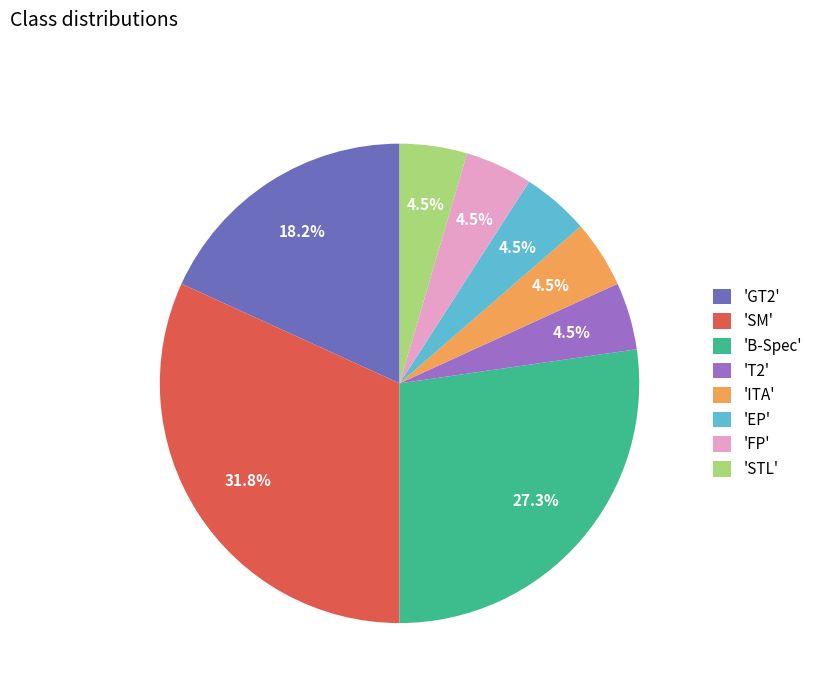

What is the ratio of the value at 'STL' to the value at 'FP'?

1.0